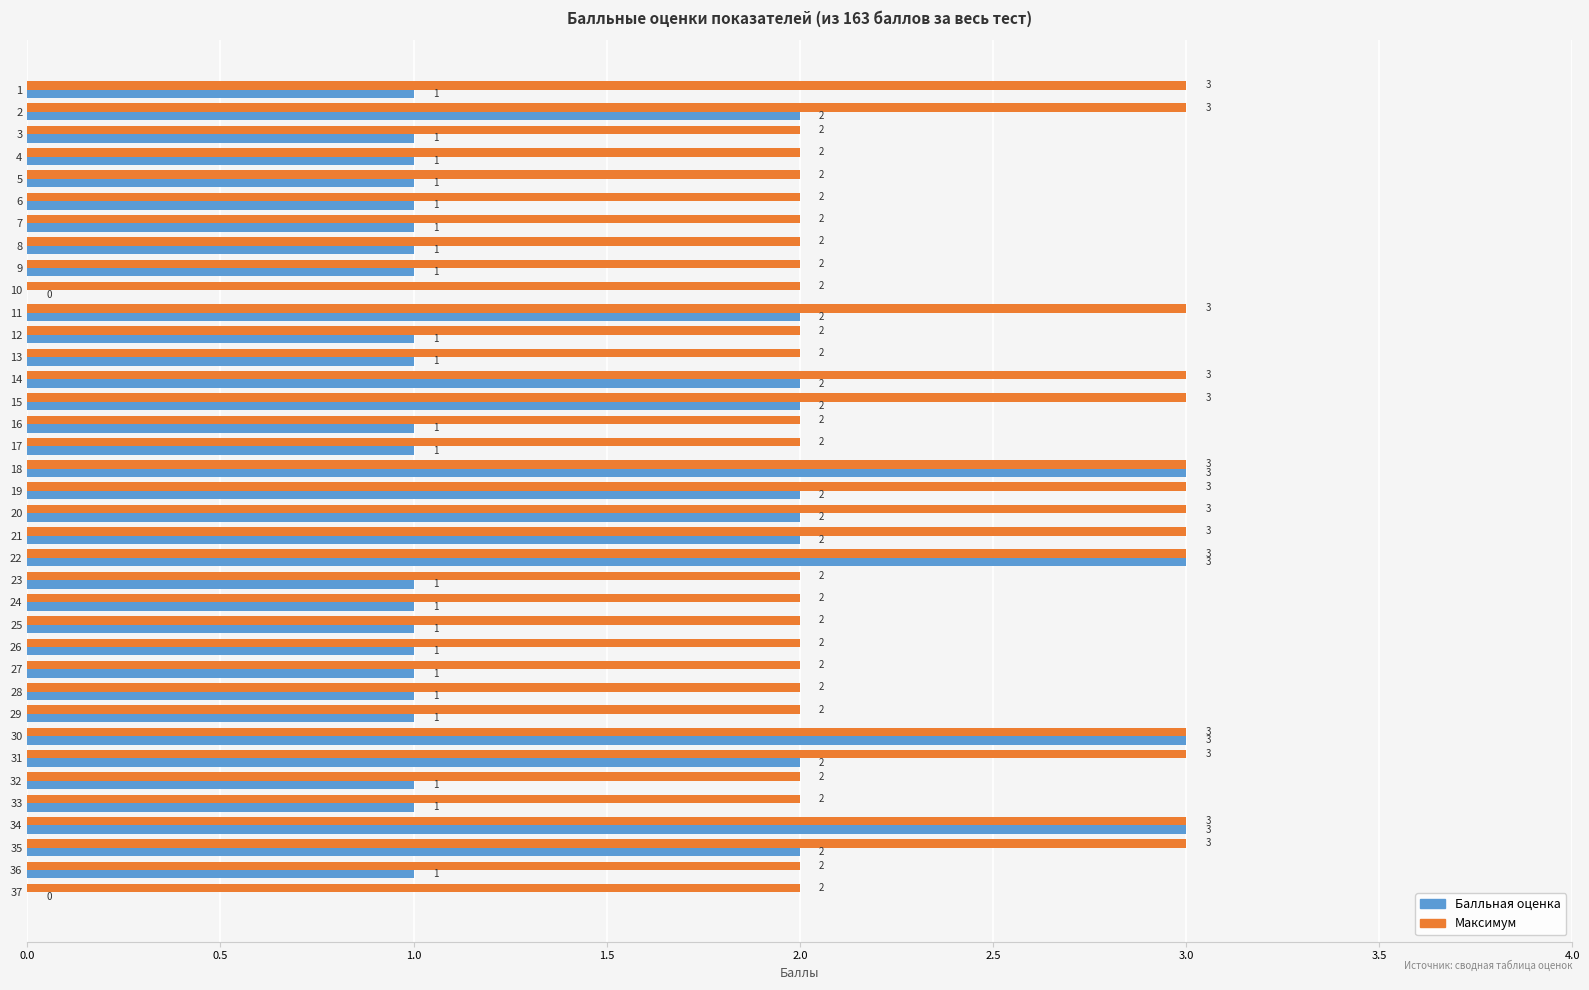

What is the maximum value shown in the chart?

3